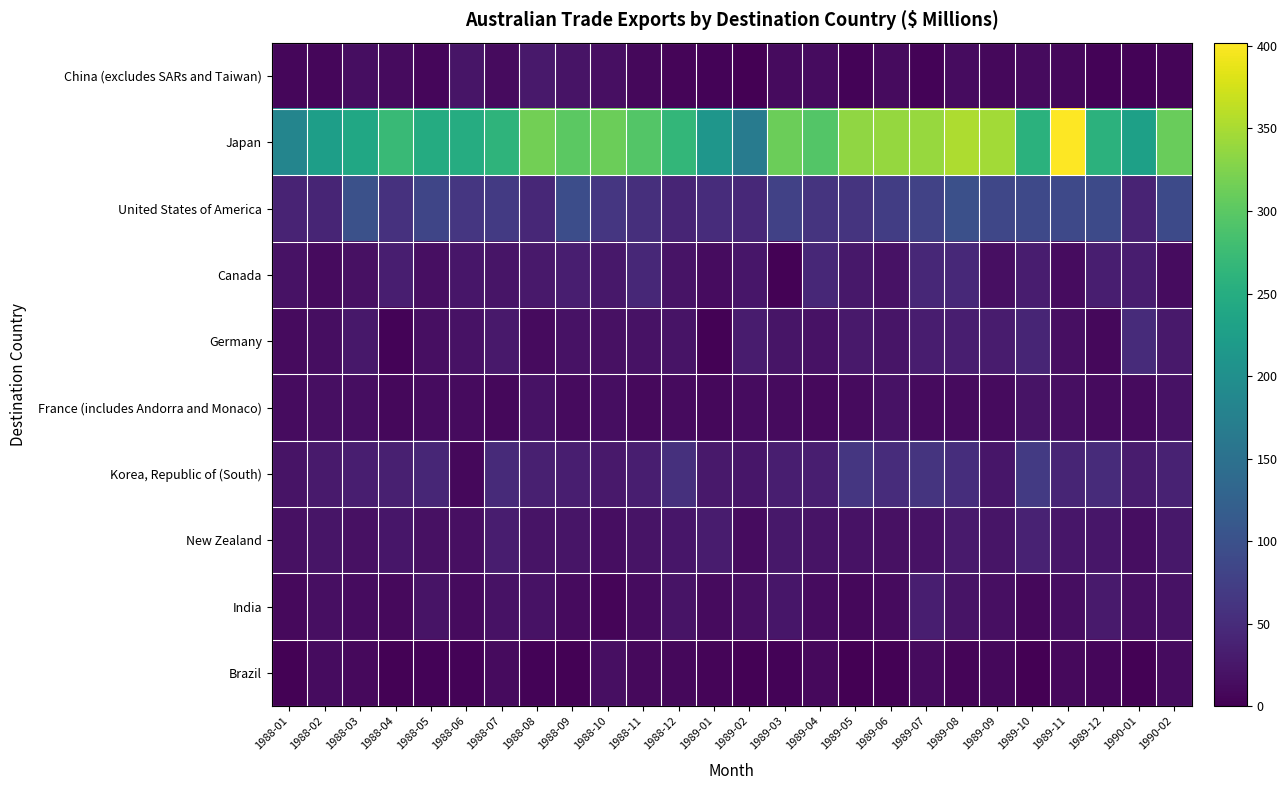

Which series changed the most between 1988-09 and 1990-01?

Japan